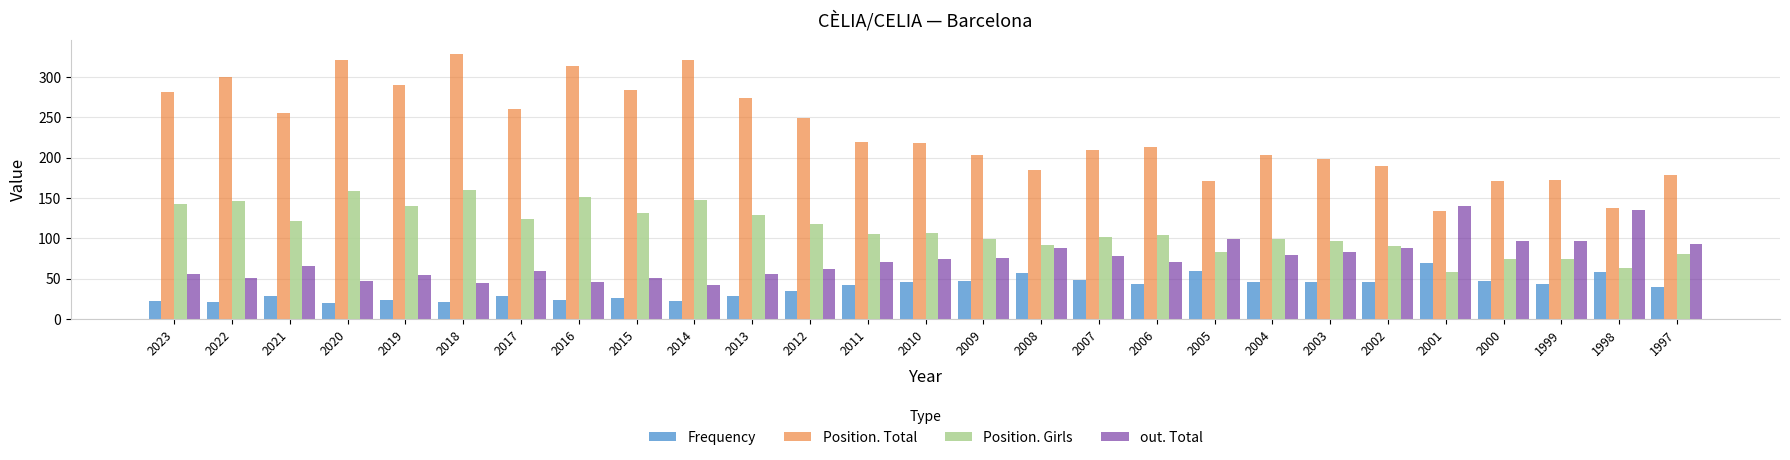

What are all the series names shown in the legend?

Frequency, Position. Total, Position. Girls, out. Total